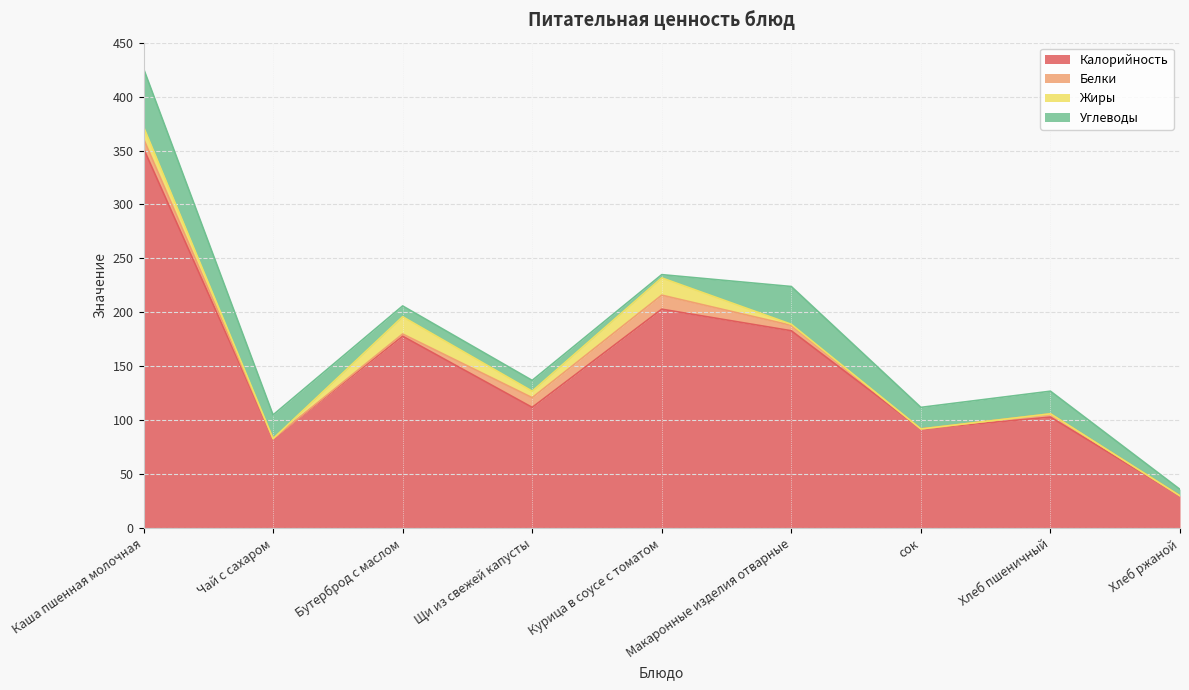

At which label is Углеводы closest to 28?

Чай с сахаром